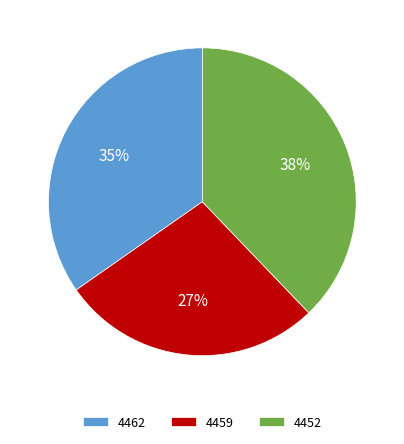

Is there any slice that represents more than half of the pie?

No